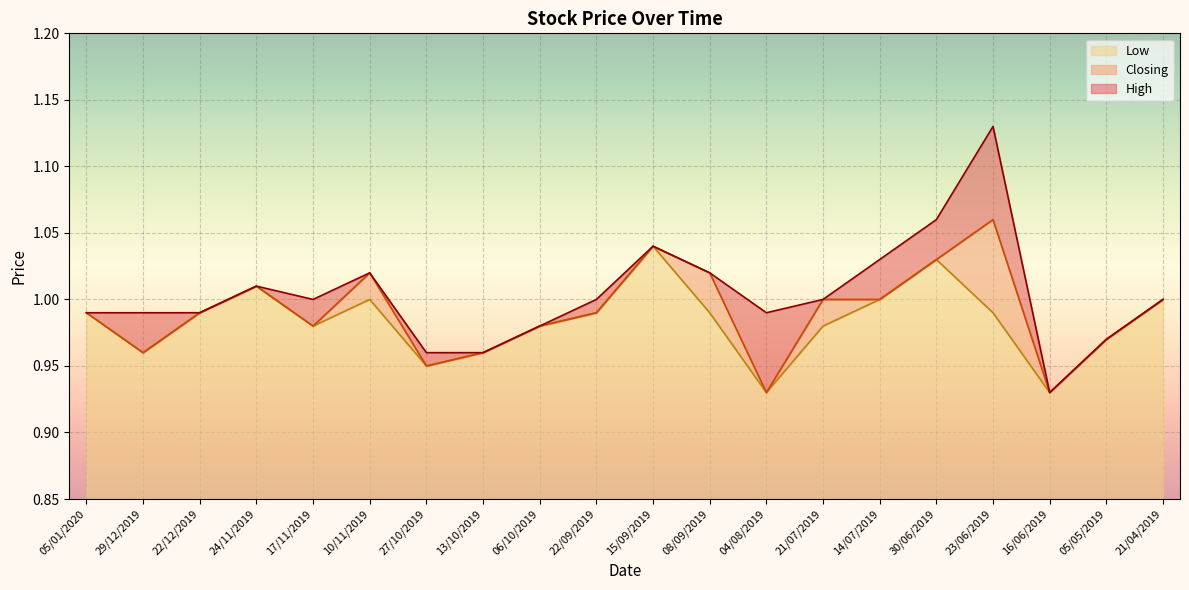

Where is Closing nearest to the value 0?

04/08/2019